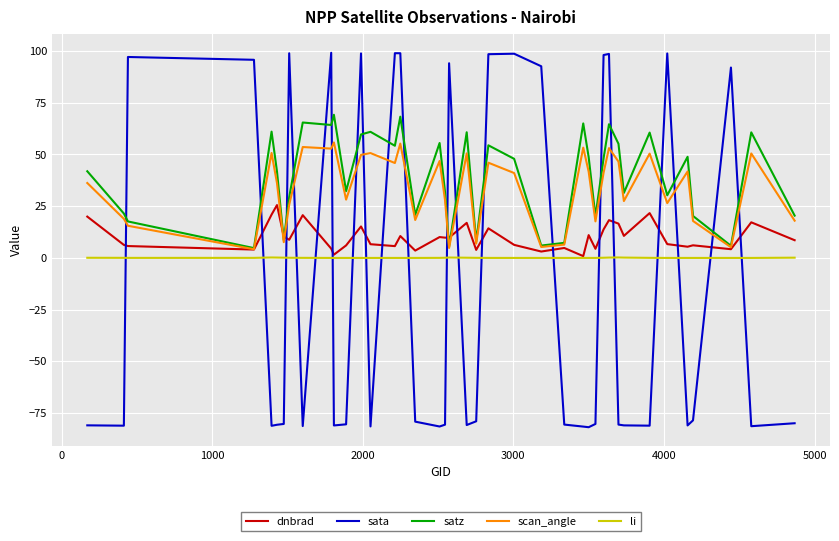

What is the lowest value of the sata series?

-81.8